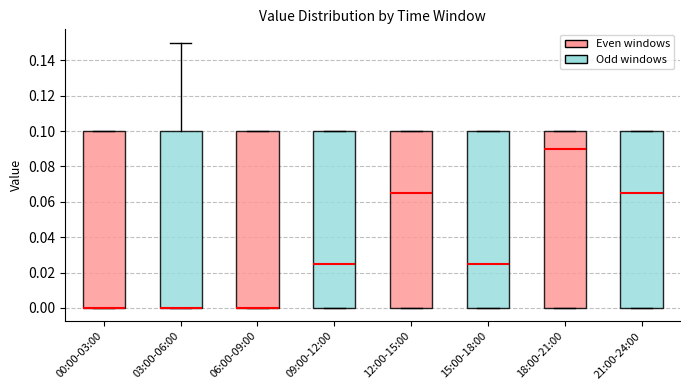

Reading left to right, read every box against the y-axis: the position of its median line, the range the box covers, and the ends of its whiskers. The values are not printed on the chart, so give them approximately, as read against the axis.

00:00-03:00: median 0.000 (drawn on the box's lower edge), box 0.000 to 0.100, whiskers 0.000 to 0.100
03:00-06:00: median 0.000 (drawn on the box's lower edge), box 0.000 to 0.100, whiskers 0.000 to 0.150
06:00-09:00: median 0.000 (drawn on the box's lower edge), box 0.000 to 0.100, whiskers 0.000 to 0.100
09:00-12:00: median 0.026, box 0.000 to 0.100, whiskers 0.000 to 0.100
12:00-15:00: median 0.066, box 0.000 to 0.100, whiskers 0.000 to 0.100
15:00-18:00: median 0.026, box 0.000 to 0.100, whiskers 0.000 to 0.100
18:00-21:00: median 0.090, box 0.000 to 0.100, whiskers 0.000 to 0.100
21:00-24:00: median 0.066, box 0.000 to 0.100, whiskers 0.000 to 0.100